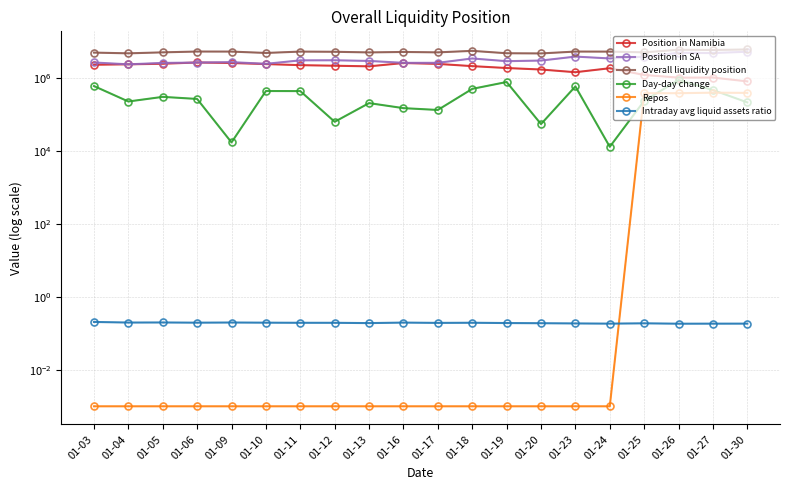

The value of Overall liquidity position at 01-17 is 4997807.8. True or false?

True